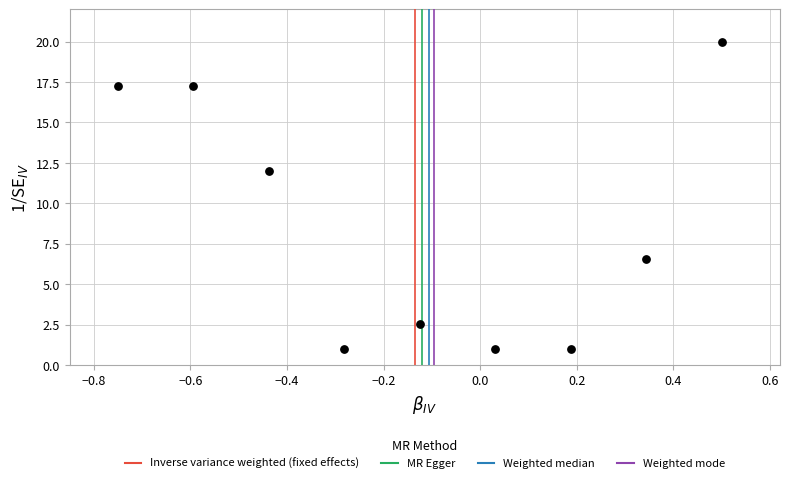

What is the range of X values (max minus min)?

1.2